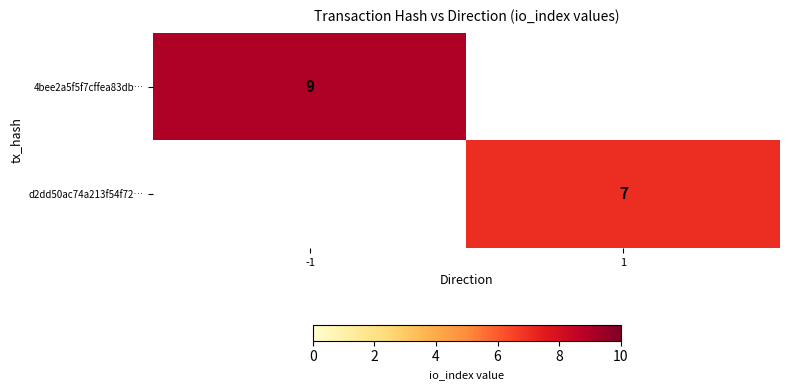

What is the smallest value displayed?

7.0